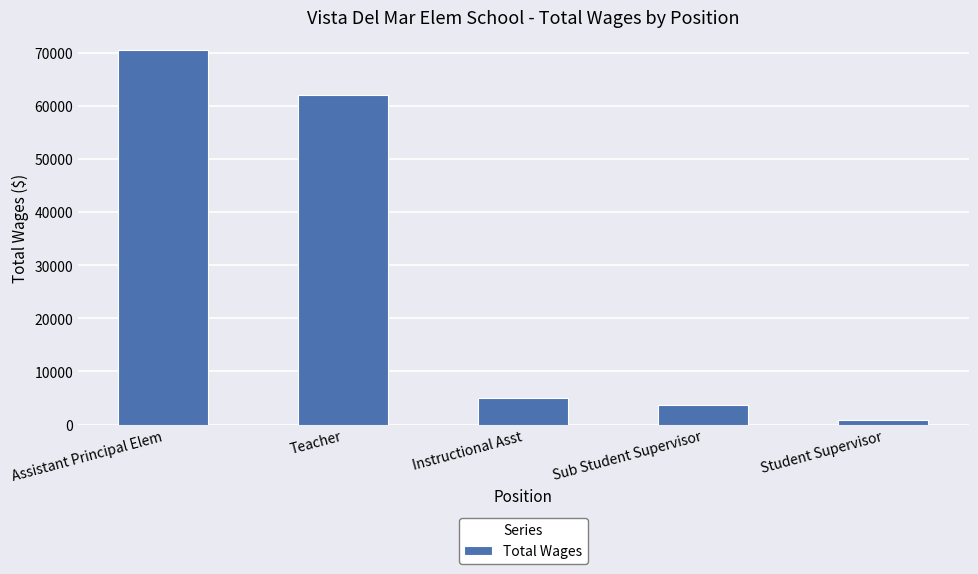

What position from the right is Teacher?

4